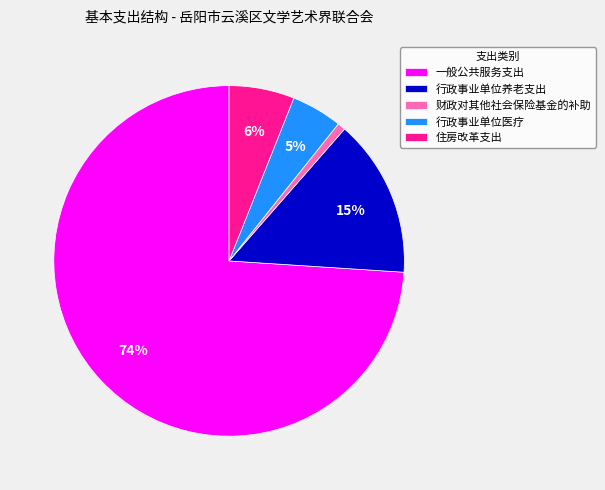

Which category has the smallest portion of the pie?

财政对其他社会保险基金的补助